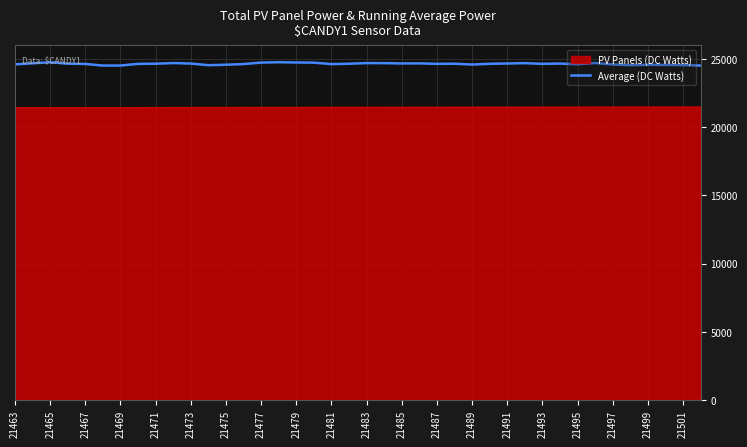

Which series has the largest range (max minus min)?

Average (DC Watts)